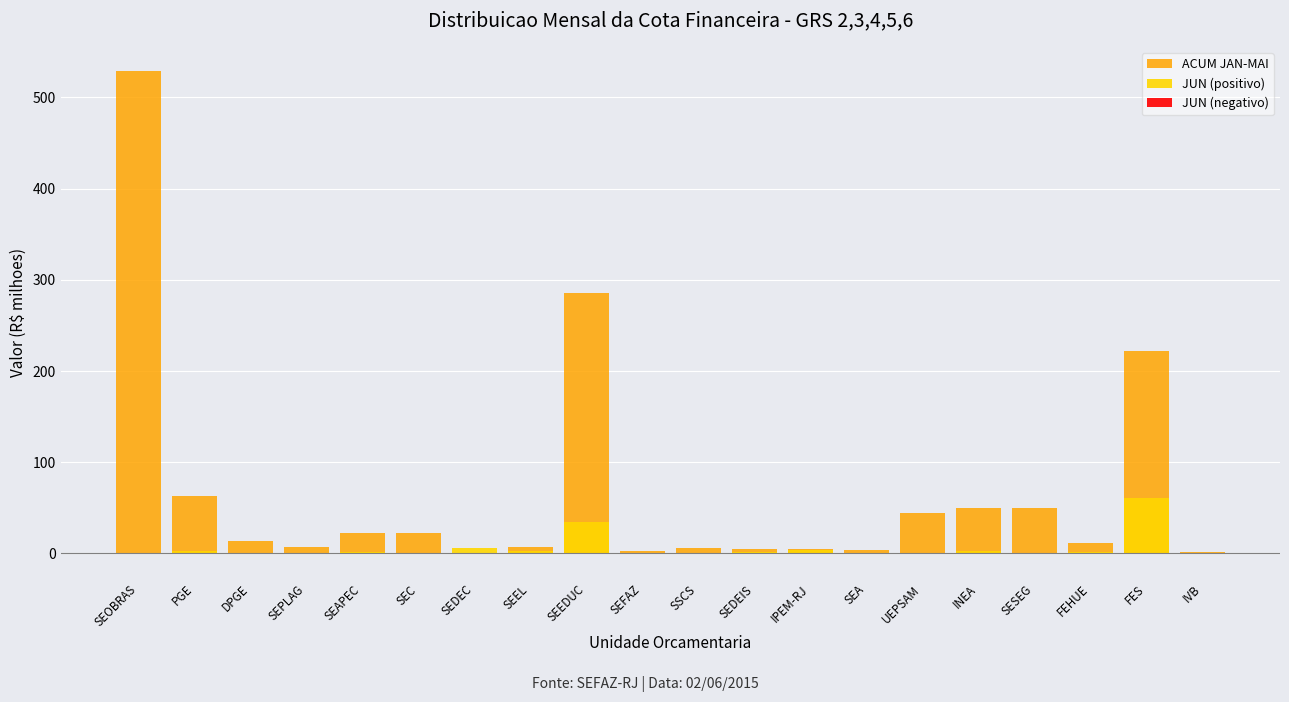

What is the maximum value for JUN (positivo)?

60.5